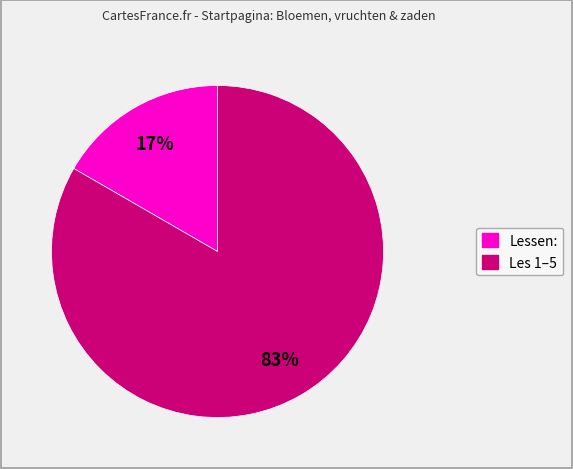

Is there a majority slice in this chart?

Yes